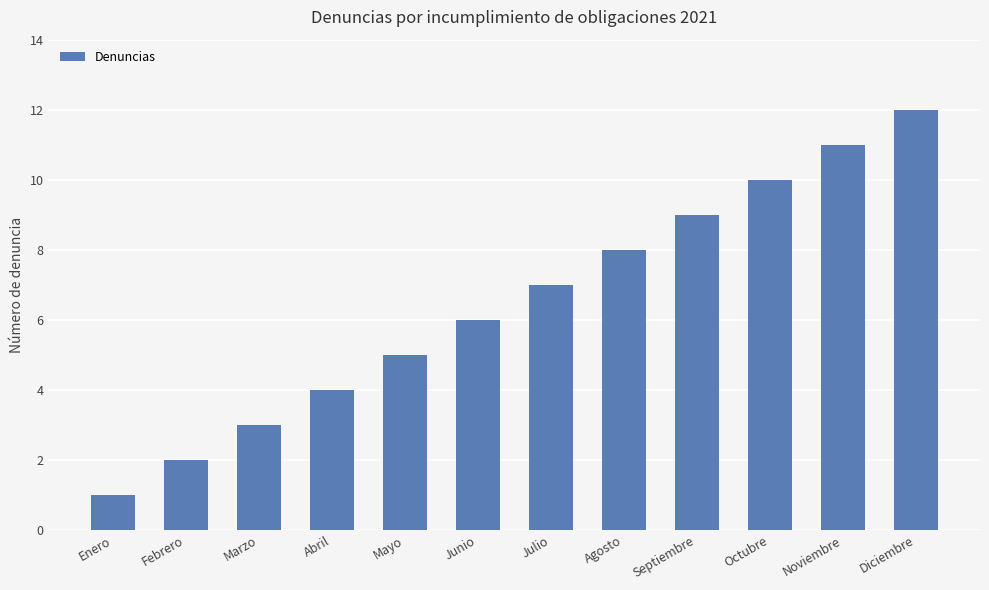

Rank the categories by value from highest to lowest.

Diciembre, Noviembre, Octubre, Septiembre, Agosto, Julio, Junio, Mayo, Abril, Marzo, Febrero, Enero